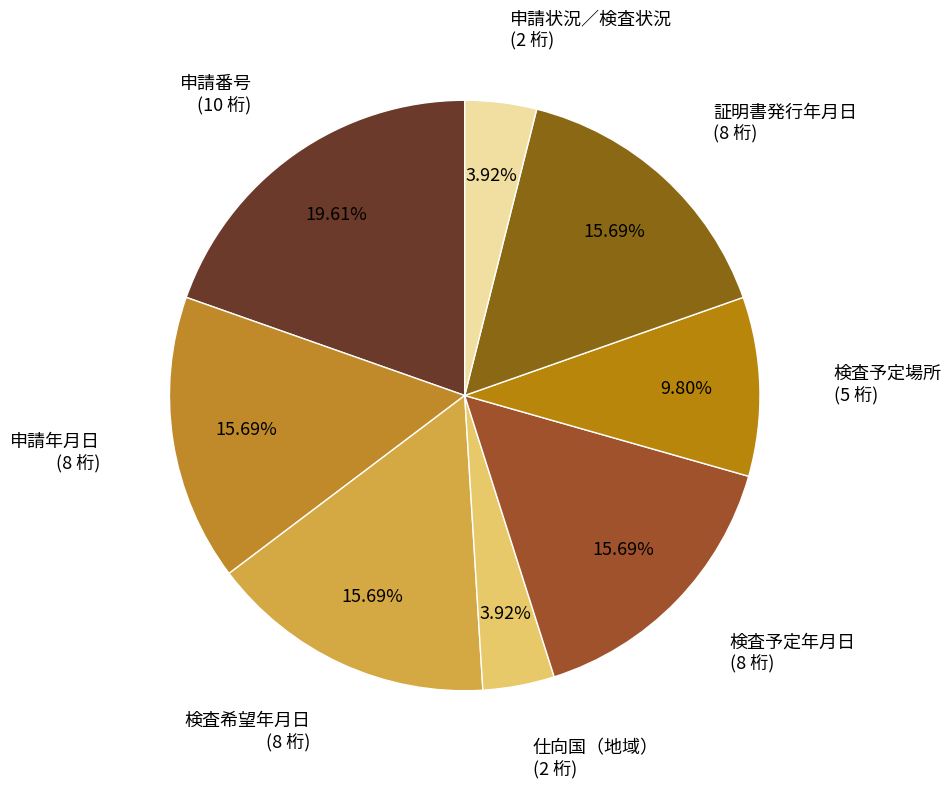

How many slices are in this pie chart?

8